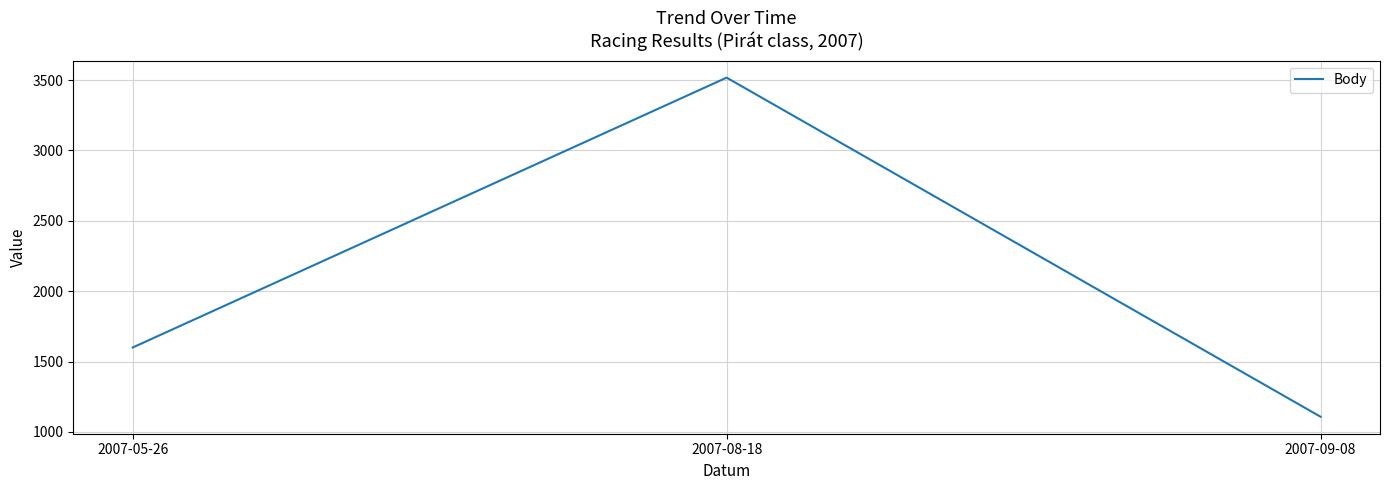

Is it true that the value at 2007-08-18 is 3517?

True